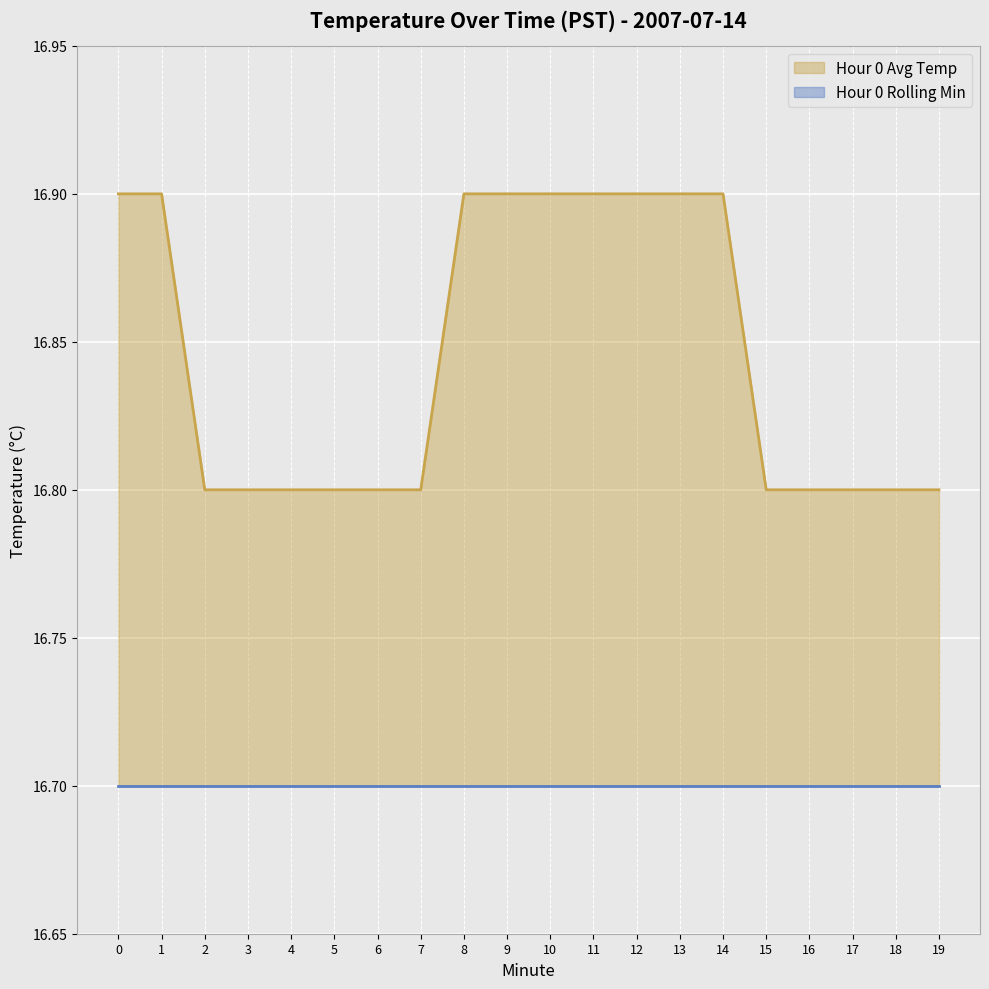

What is the value of the 13th point from the left?

16.9